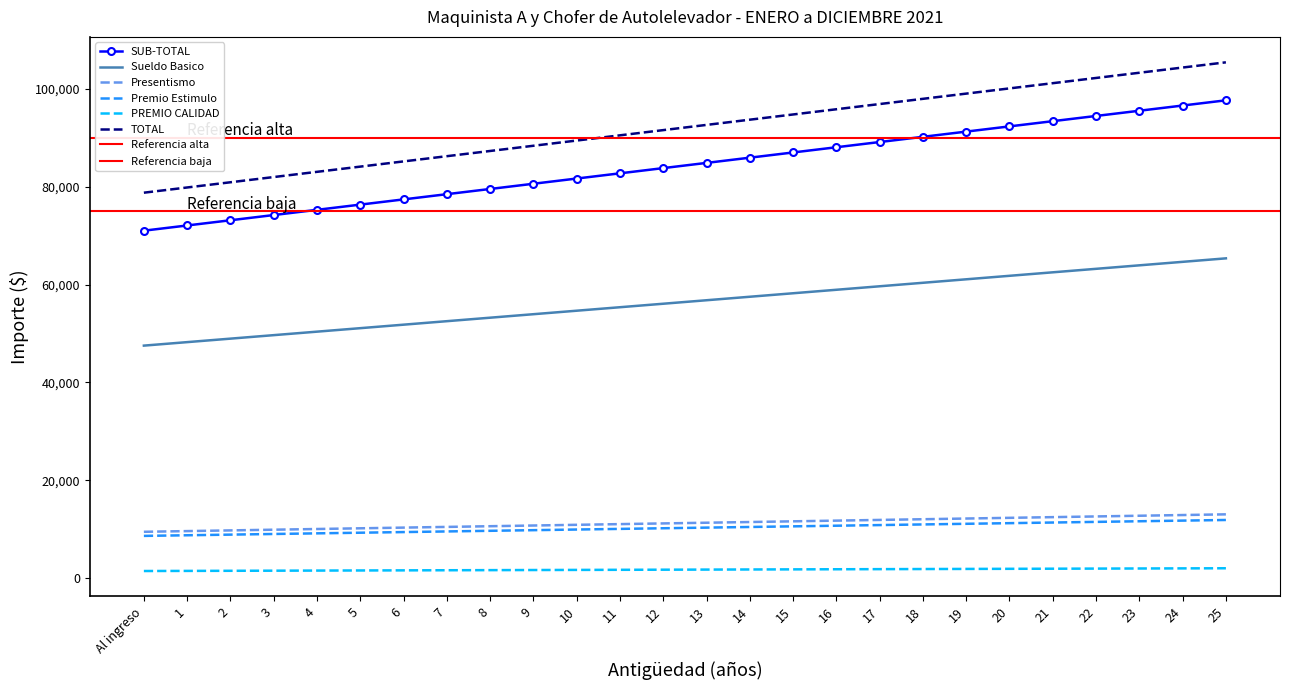

What is the difference between the highest and lowest values at 6?

83518.4